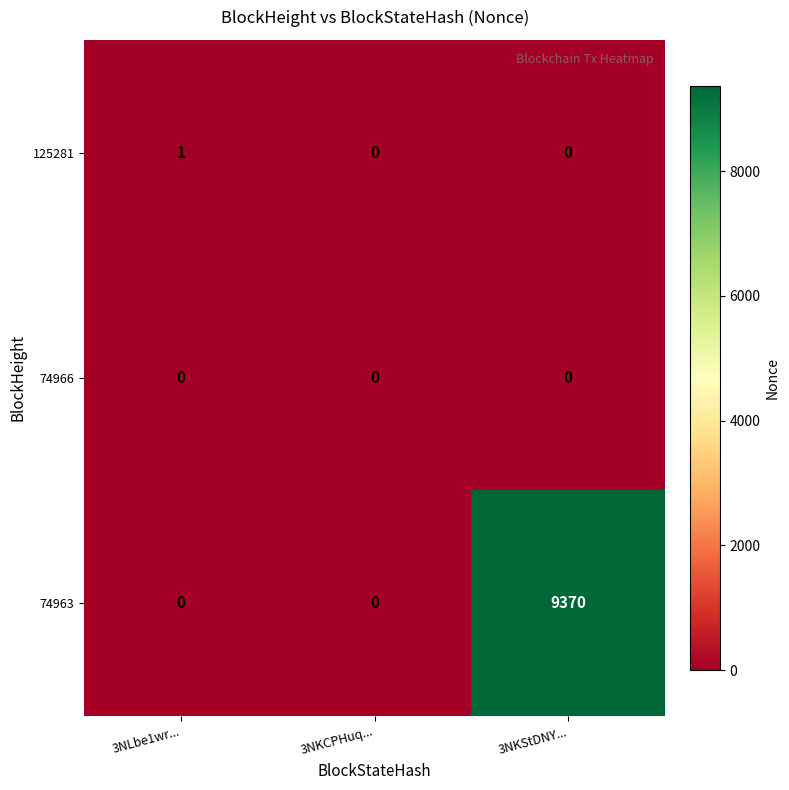

At how many categories does at least one series exceed 4524?

1